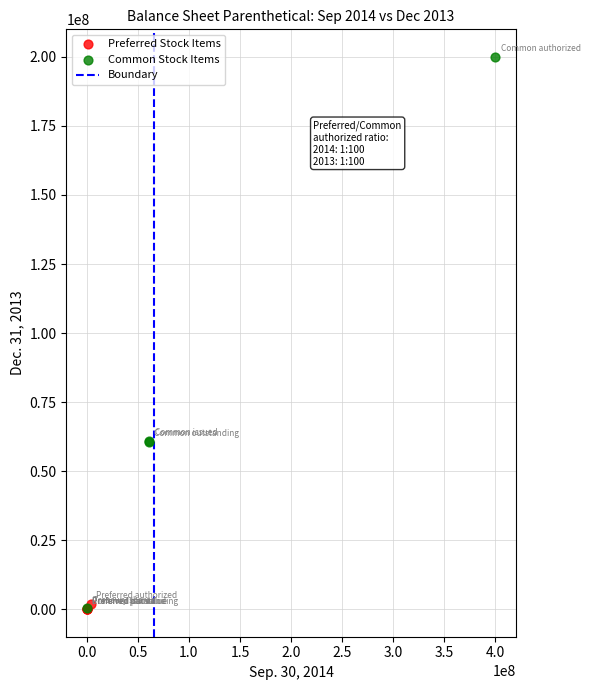

Which series has the largest Y range (max minus min)?

Common Stock Items